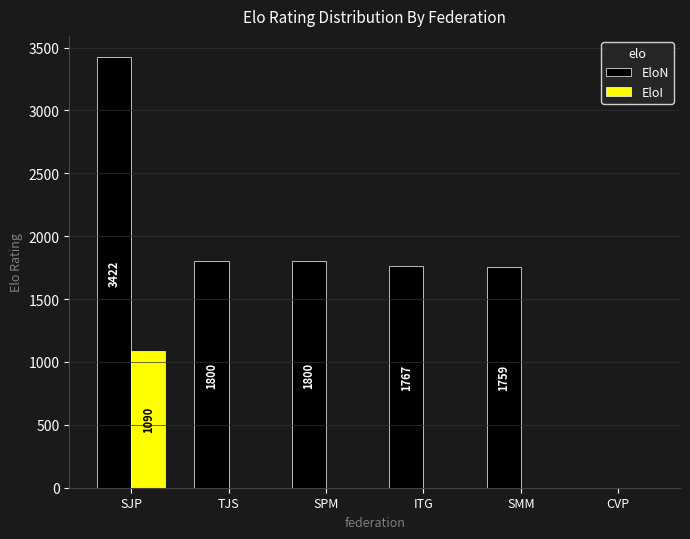

Where does the EloN series first go above 1800?

SJP